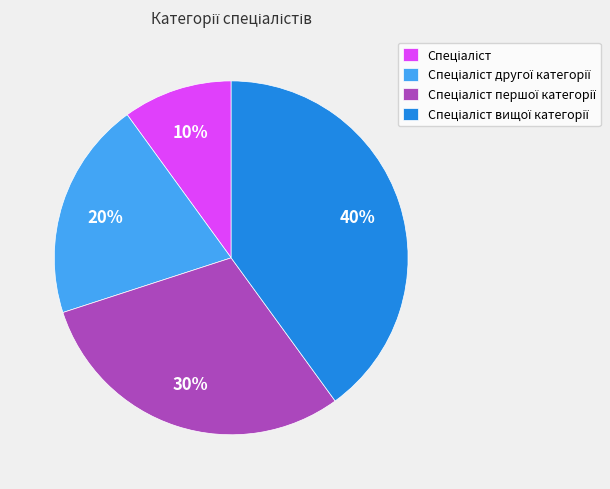

To the nearest percent, what is the average slice percentage?

25%